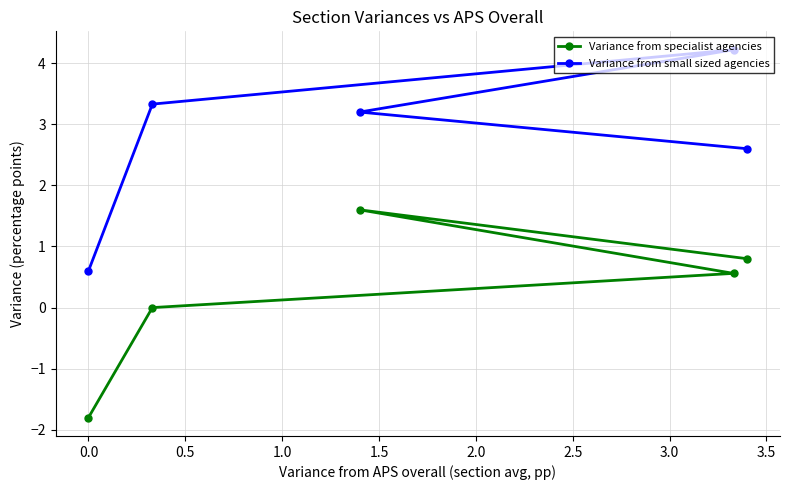

Rank the series by their maximum value, from lowest to highest.

Variance from specialist agencies, Variance from small sized agencies